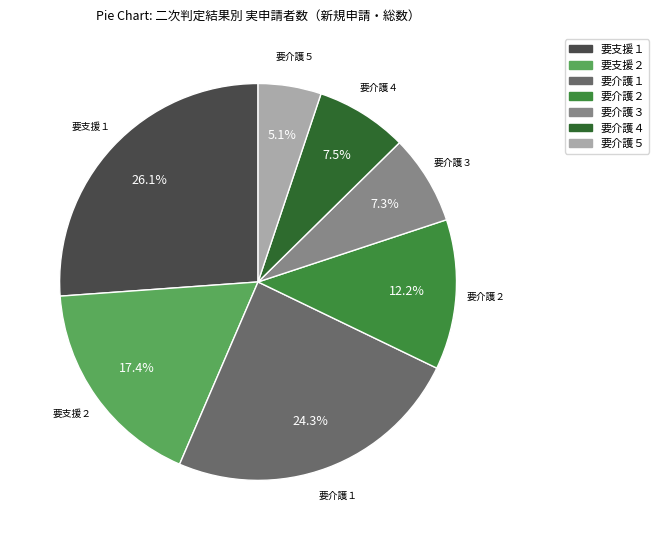

True or false: 要支援１ accounts for 32% of the total.

False